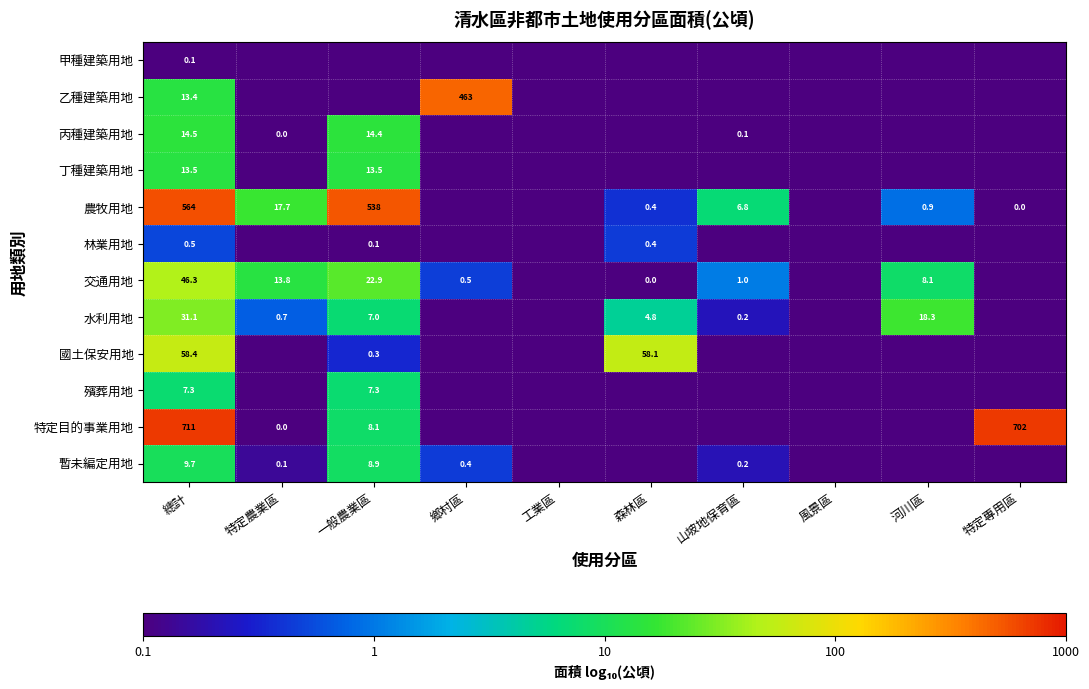

Which label corresponds to the largest value in the chart?

總計